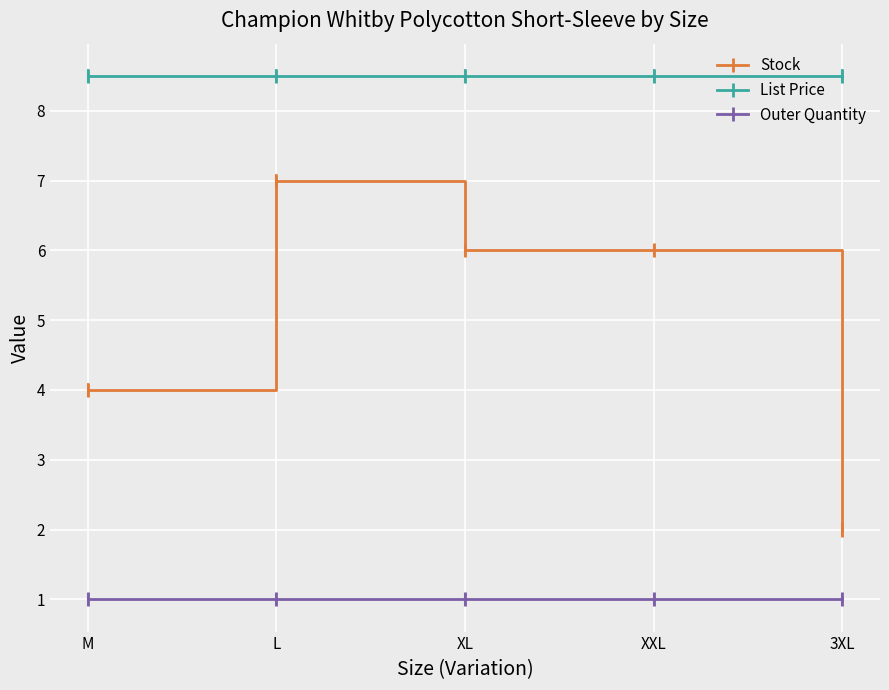

List the series in order of their overall mean, highest first.

List Price, Stock, Outer Quantity